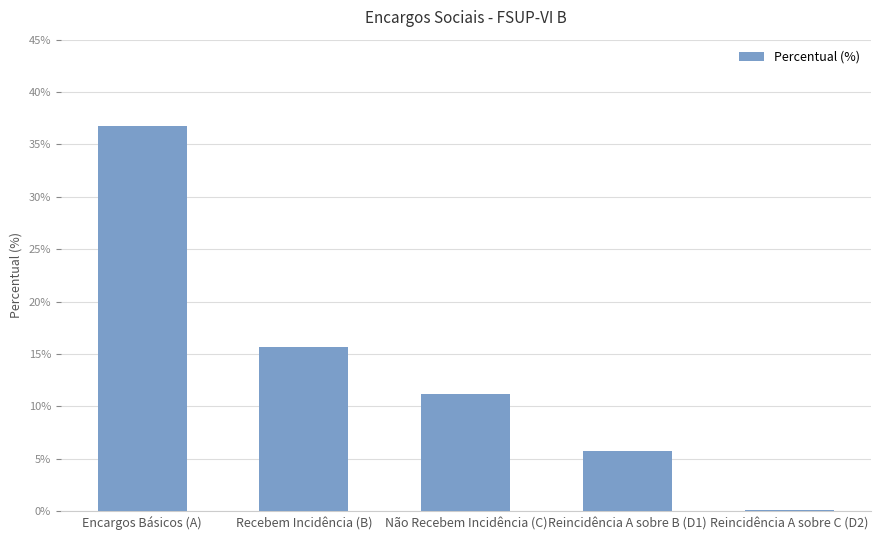

What is the label of the 2nd bar from the left?

Recebem Incidência (B)